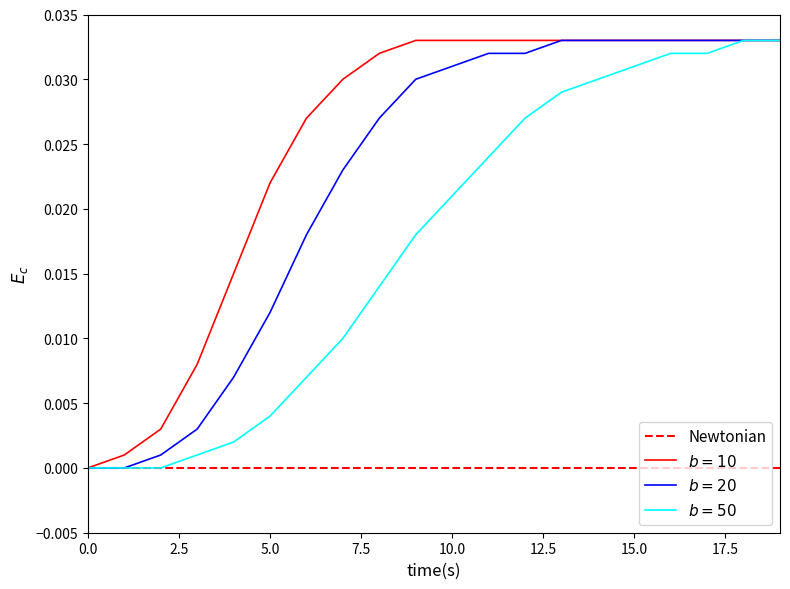

What are all the series names shown in the legend?

Newtonian, $b=10$, $b=20$, $b=50$